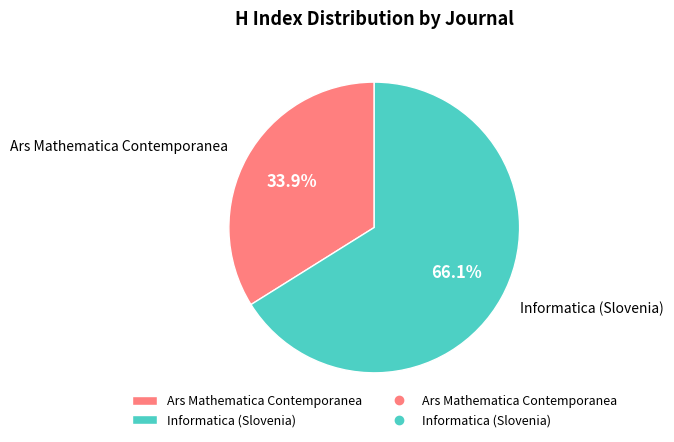

Rank the categories by value from highest to lowest.

Informatica (Slovenia), Ars Mathematica Contemporanea